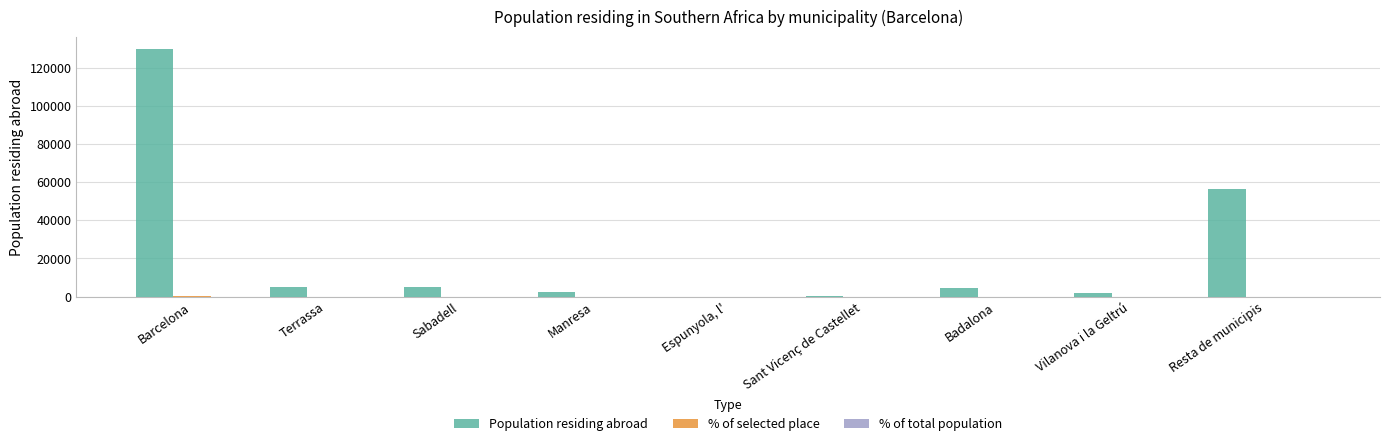

Are the bars grouped side by side (vs. stacked)?

Yes